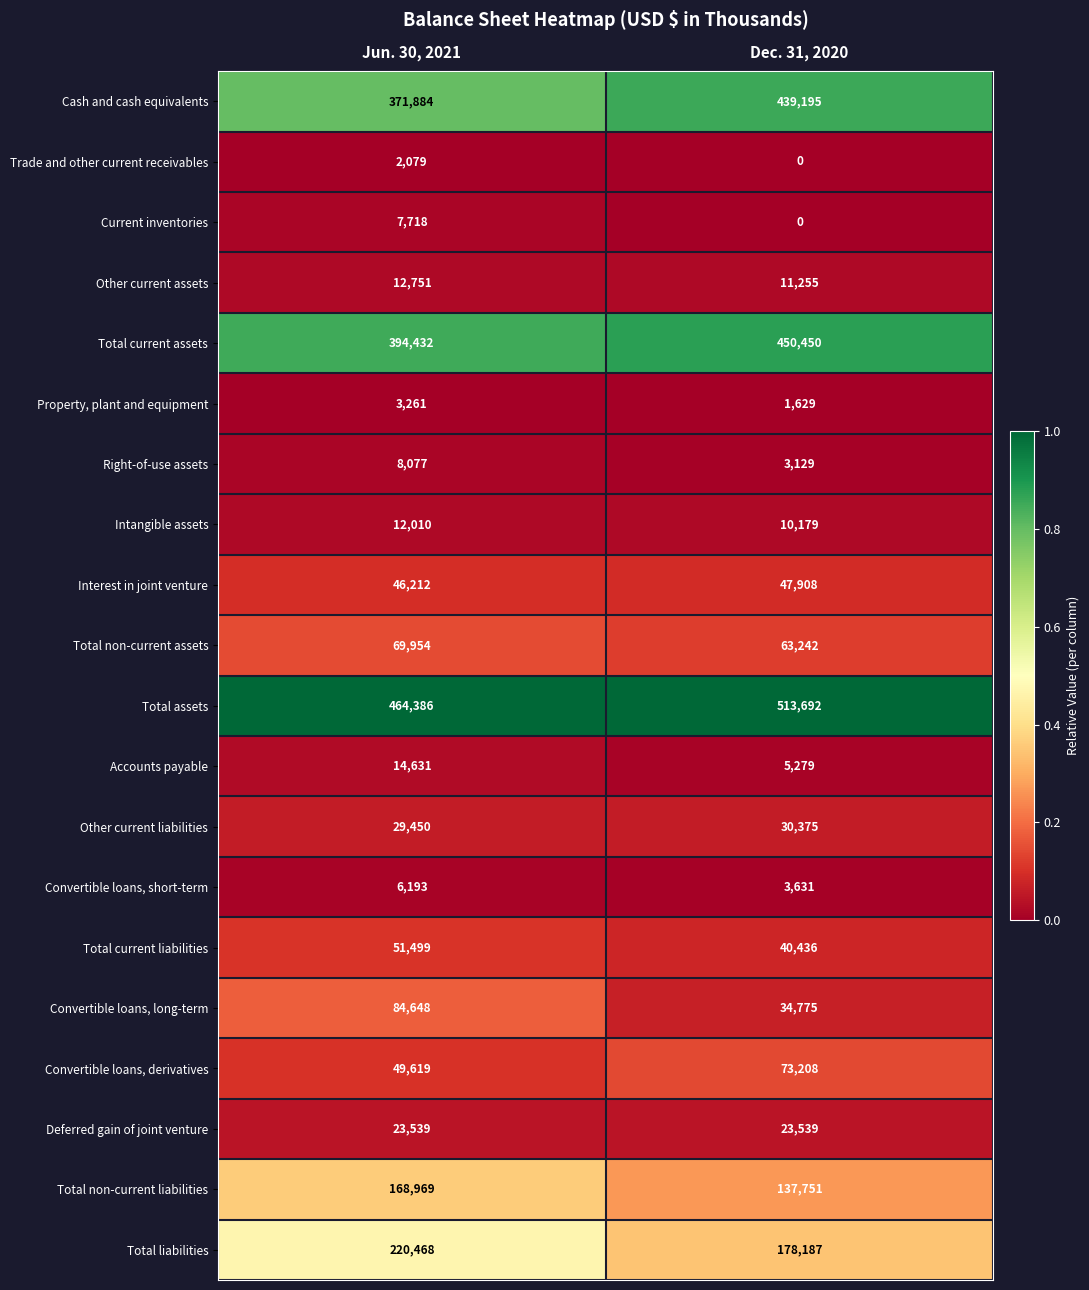

What is the difference between the Accounts payable values at Dec. 31, 2020 and Jun. 30, 2021?

9352